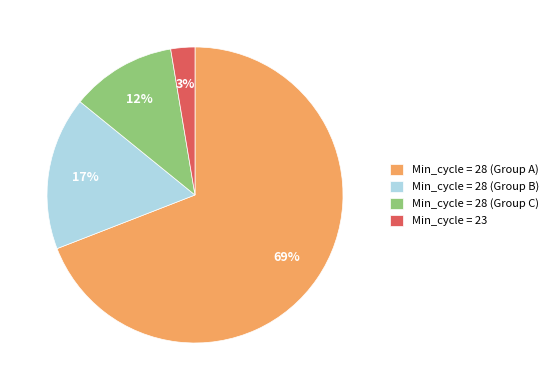

True or false: Min_cycle = 28 (Group A) accounts for 84% of the total.

False